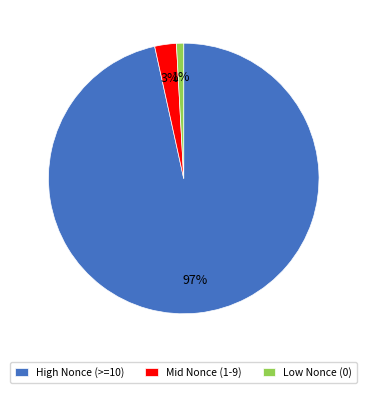

To the nearest percent, what is the average slice percentage?

33%